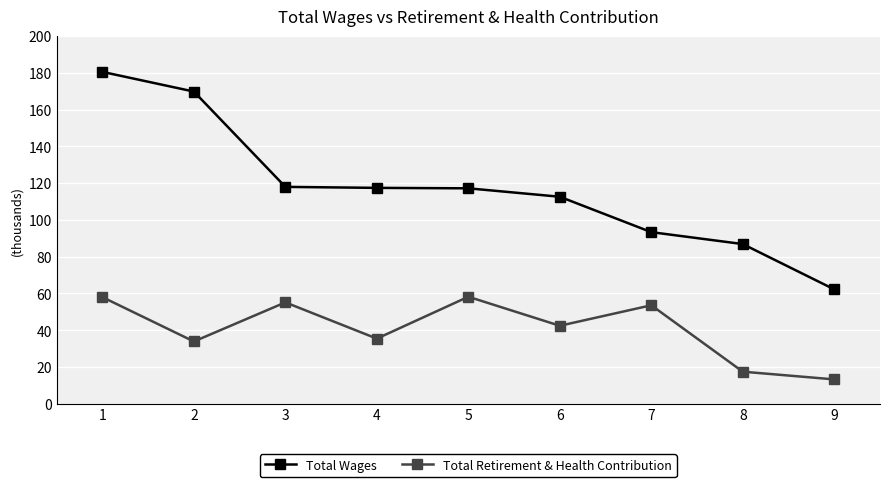

Rank the series by their maximum value, from lowest to highest.

Total Retirement & Health Contribution, Total Wages